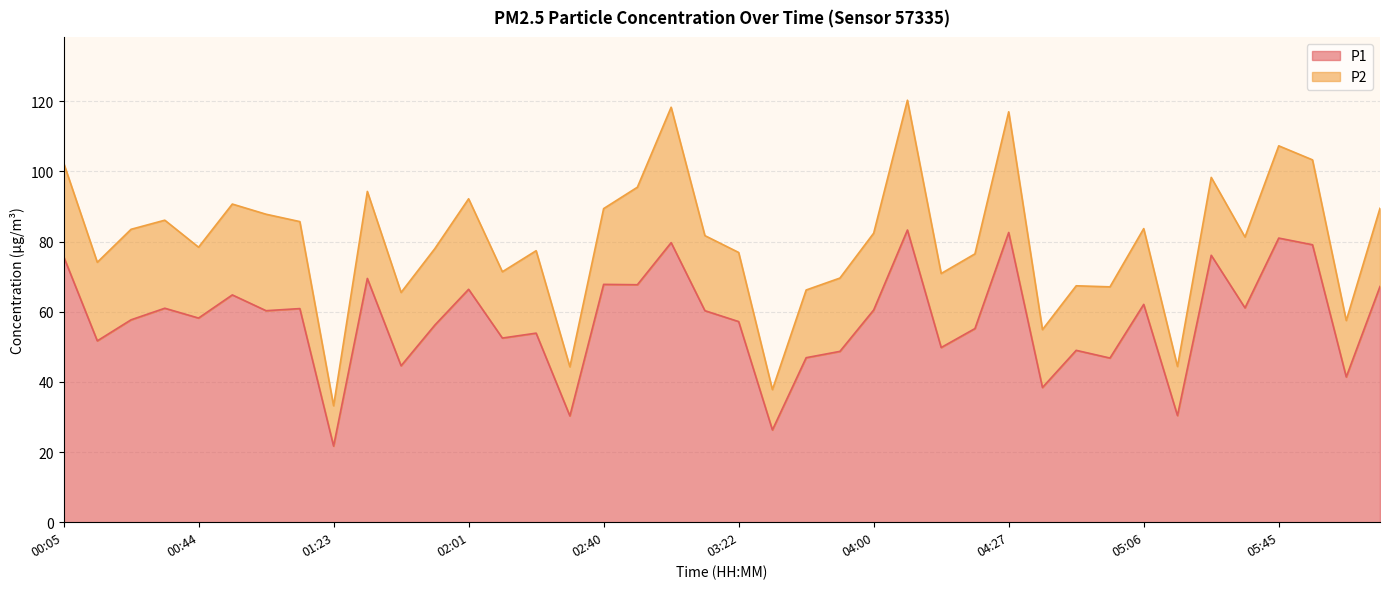

True or false: the data shows 25.9 at 02:55.

False